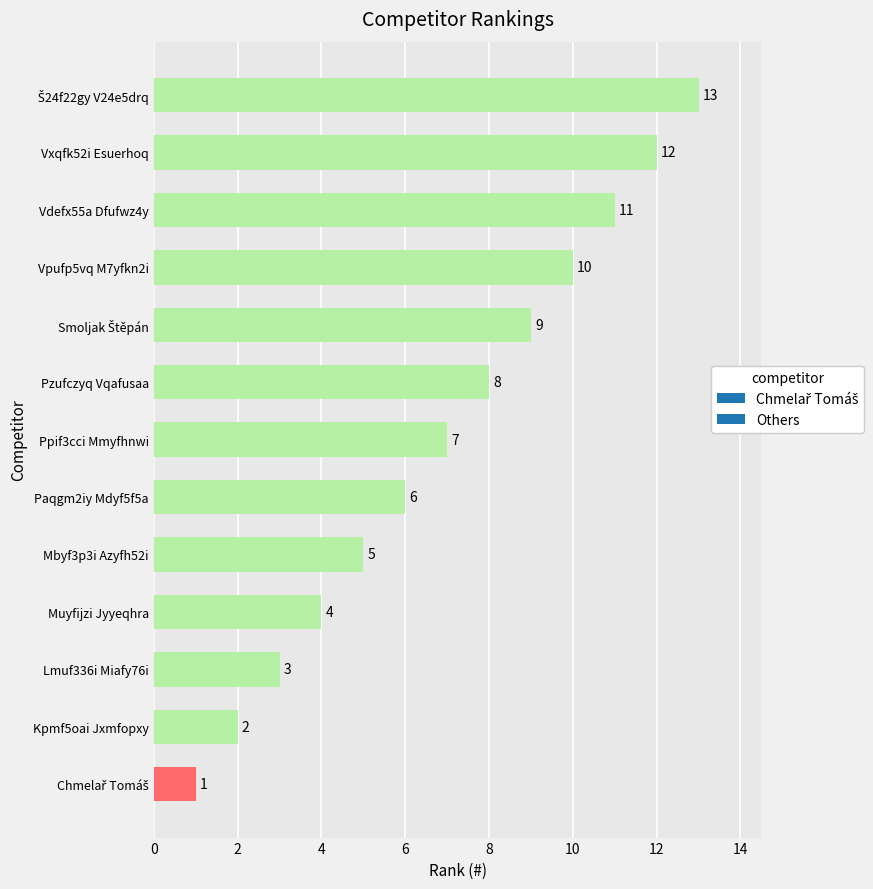

Approximately how many times larger is the value at Pzufczyq Vqafusaa compared to Mbyf3p3i Azyfh52i?

1.6